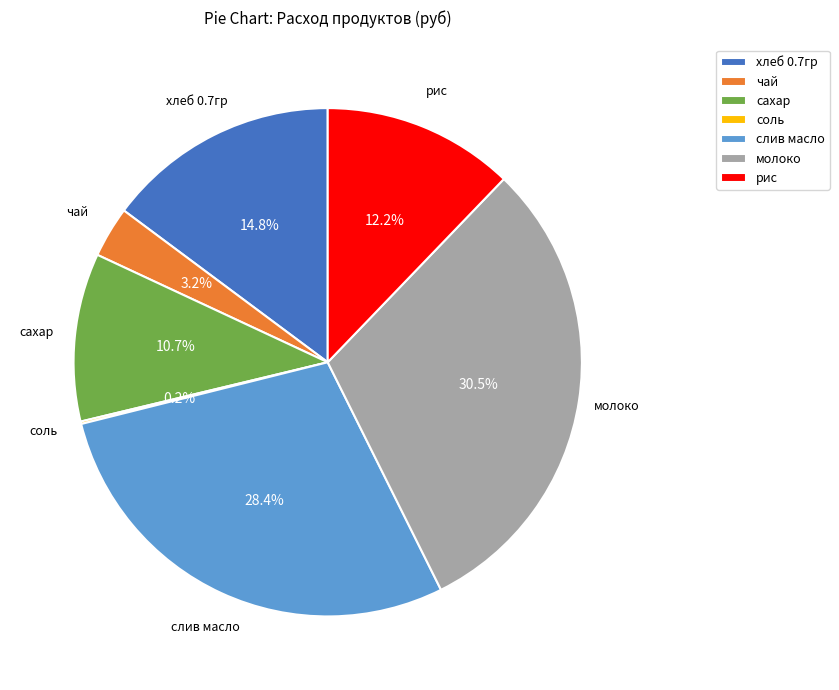

To the nearest percent, what is the average slice percentage?

14%